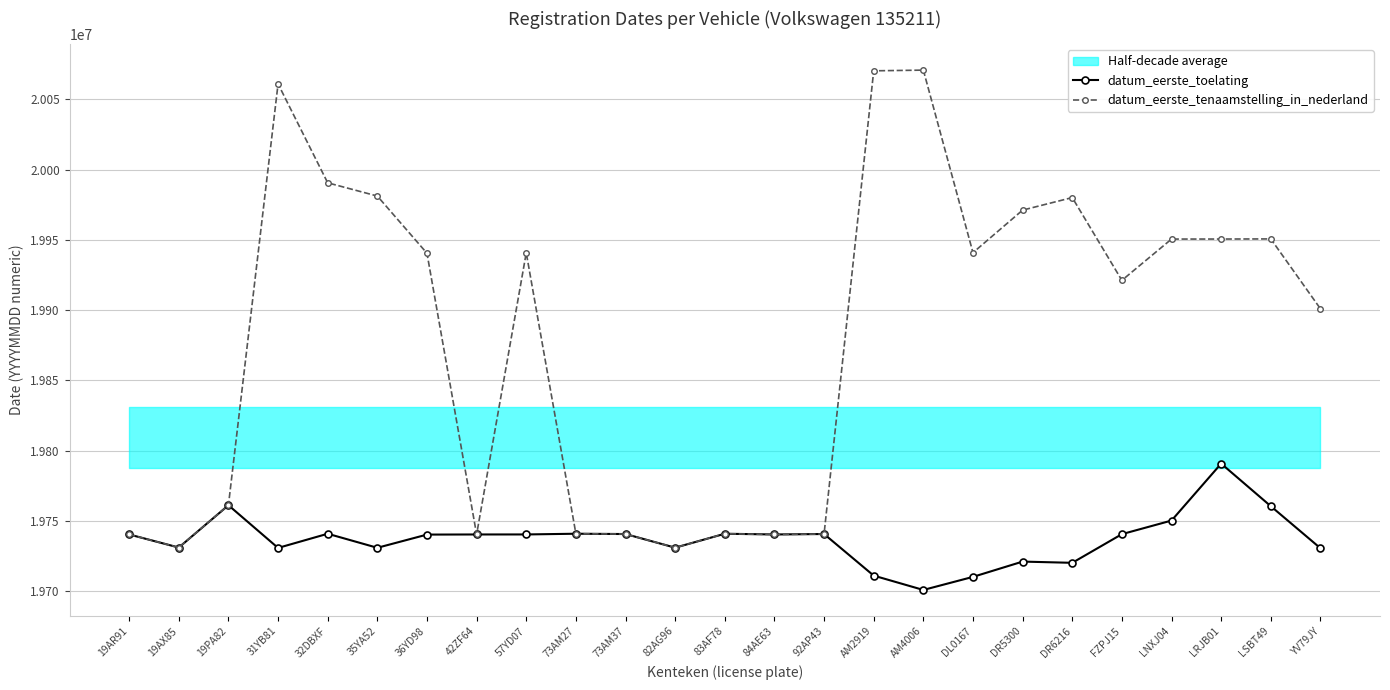

List the labels in order of datum_eerste_tenaamstelling_in_nederland value, largest first.

AM4006, AM2919, 31YB81, 32DBXF, 35YA52, DR6216, DR5300, LSBT49, LRJB01, LNXJ04, DL0167, 57YD07, 36YD98, FZPJ15, YV79JY, 19PA82, 73AM27, 83AF78, 92AP43, 73AM37, 19AR91, 42ZF64, 84AE63, 19AX85, 82AG96